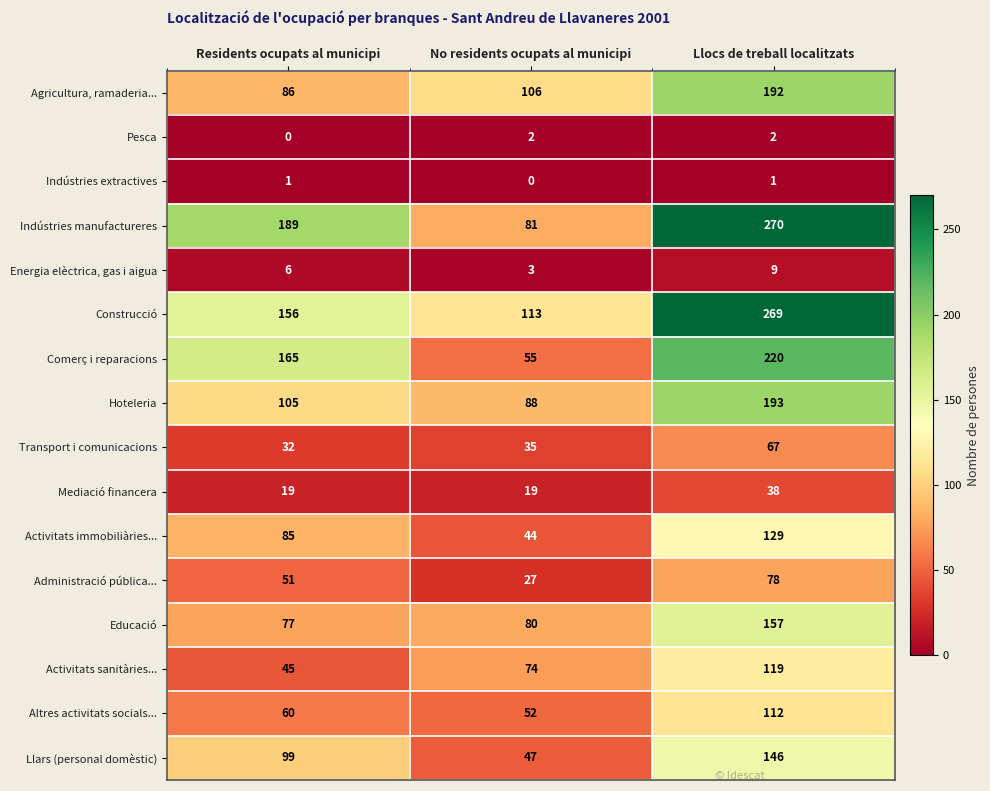

At which category does the chart reach its peak across all series?

Llocs de treball localitzats